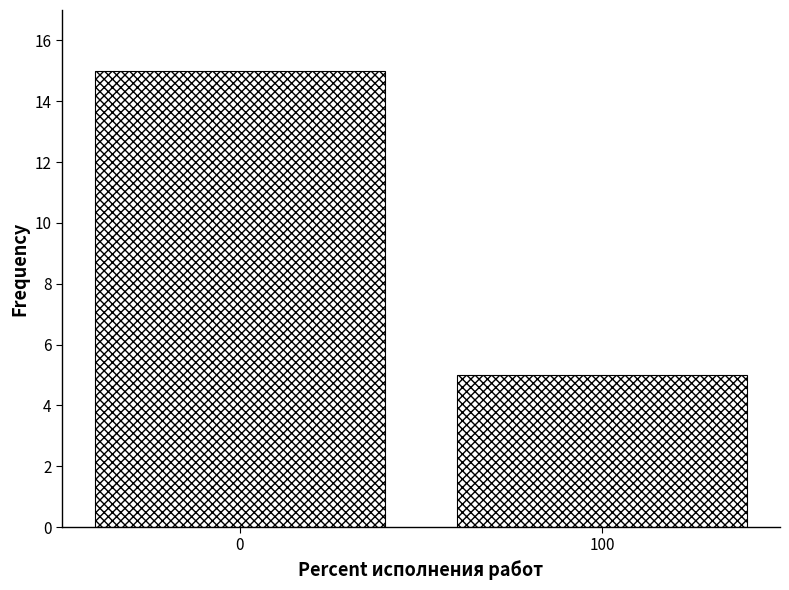

Reading left to right, list all the values displayed in this chart.

15	5